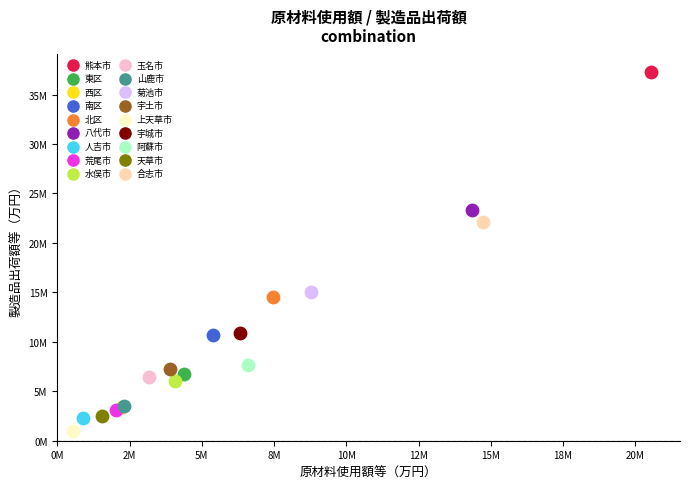

Which series reaches the minimum Y coordinate?

上天草市